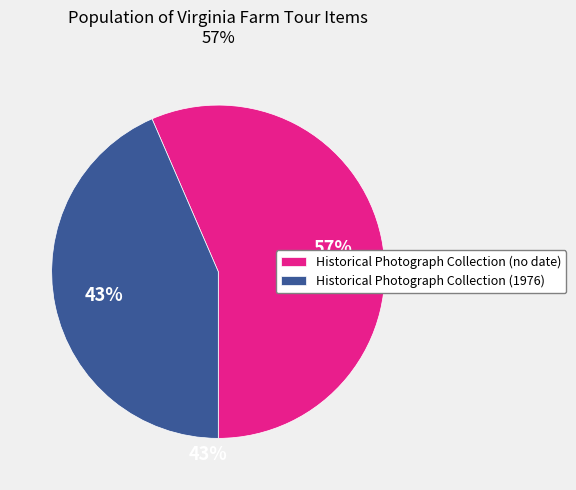

Is there a majority slice in this chart?

Yes